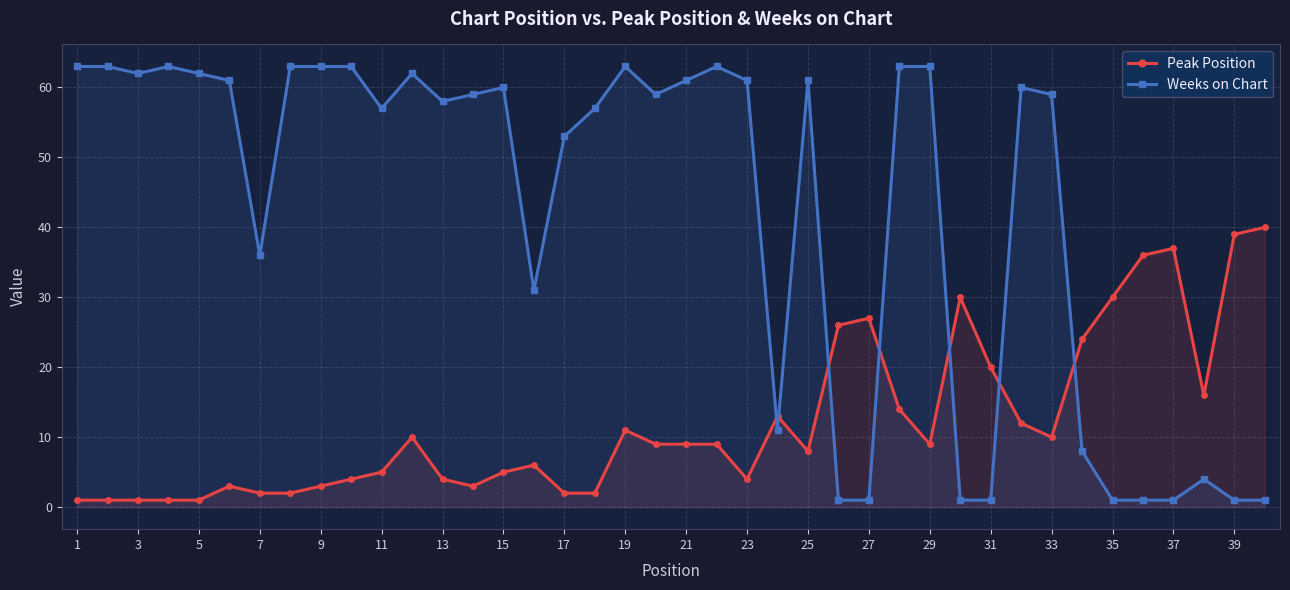

Reading left to right, transcribe all the data shown in this chart.

Peak Position: 1	1	1	1	1	3	2	2	3	4	5	10	4	3	5	6	2	2	11	9	9	9	4	13	8	26	27	14	9	30	20	12	10	24	30	36	37	16	39	40
Weeks on Chart: 63	63	62	63	62	61	36	63	63	63	57	62	58	59	60	31	53	57	63	59	61	63	61	11	61	1	1	63	63	1	1	60	59	8	1	1	1	4	1	1